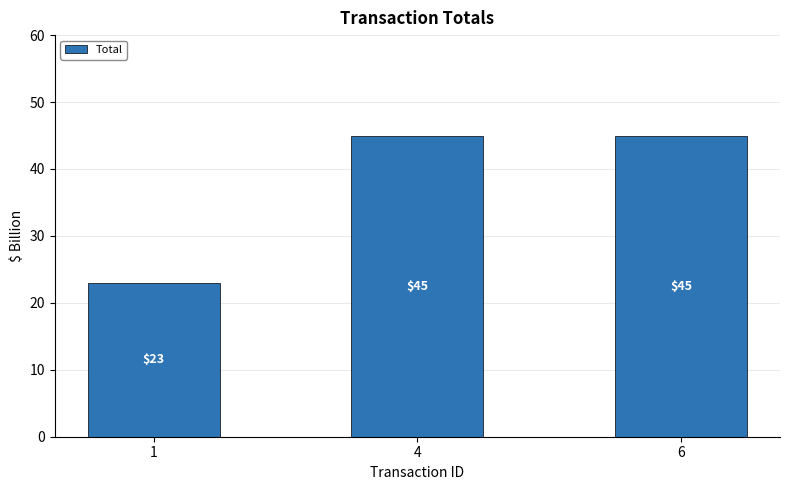

What is the greatest value displayed?

45